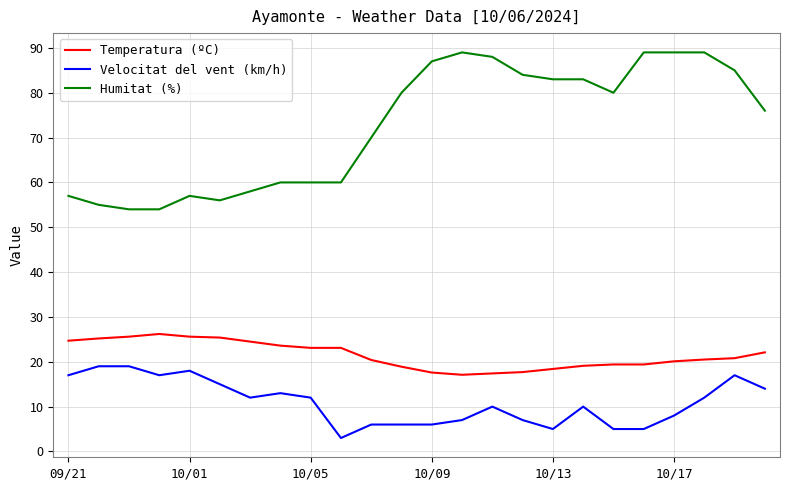

True or false: Velocitat del vent (km/h) and Humitat (%) cross at least once.

False